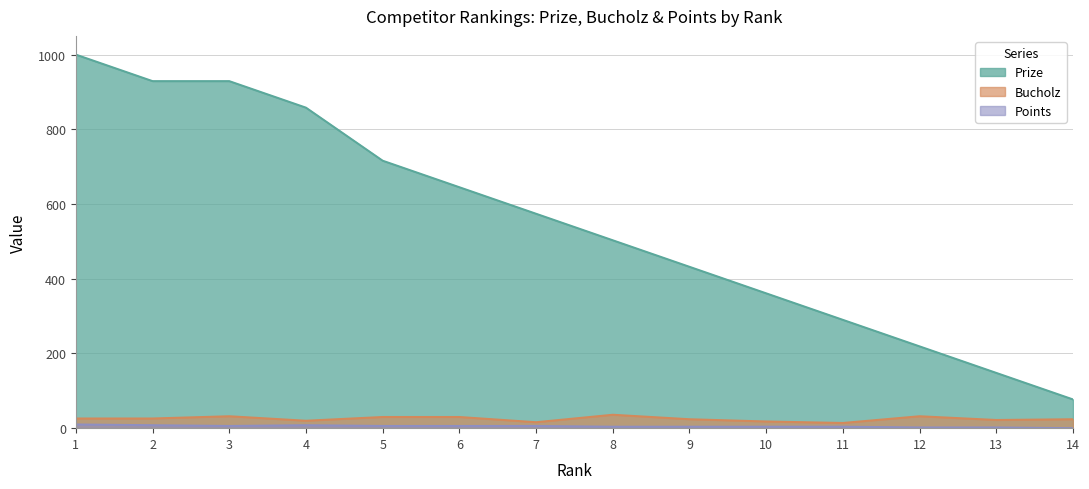

Does the chart display data point markers on the line(s)?

No